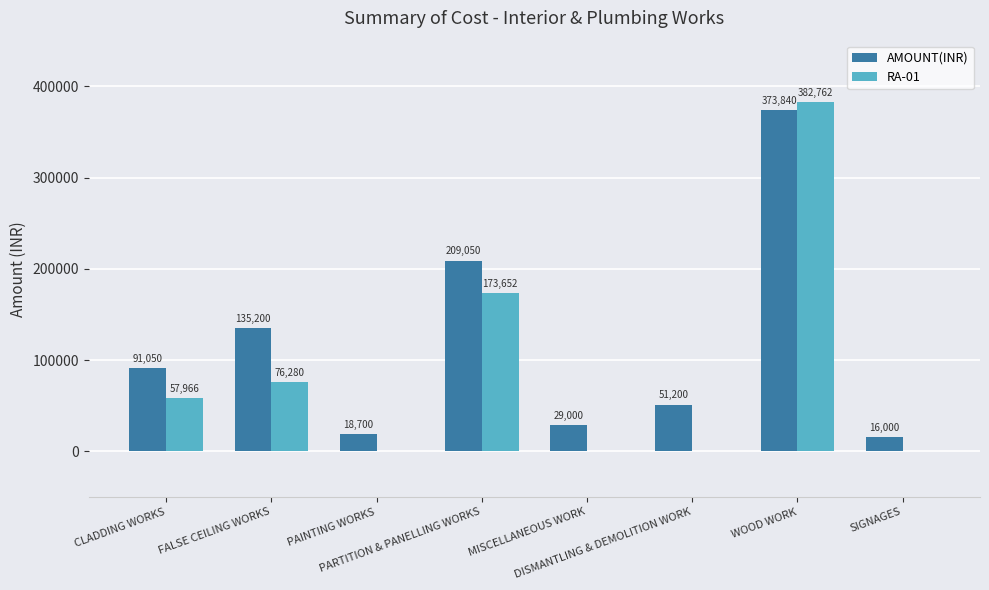

Is the value of RA-01 at CLADDING WORKS greater than the value of AMOUNT(INR) at DISMANTLING & DEMOLITION WORK?

Yes